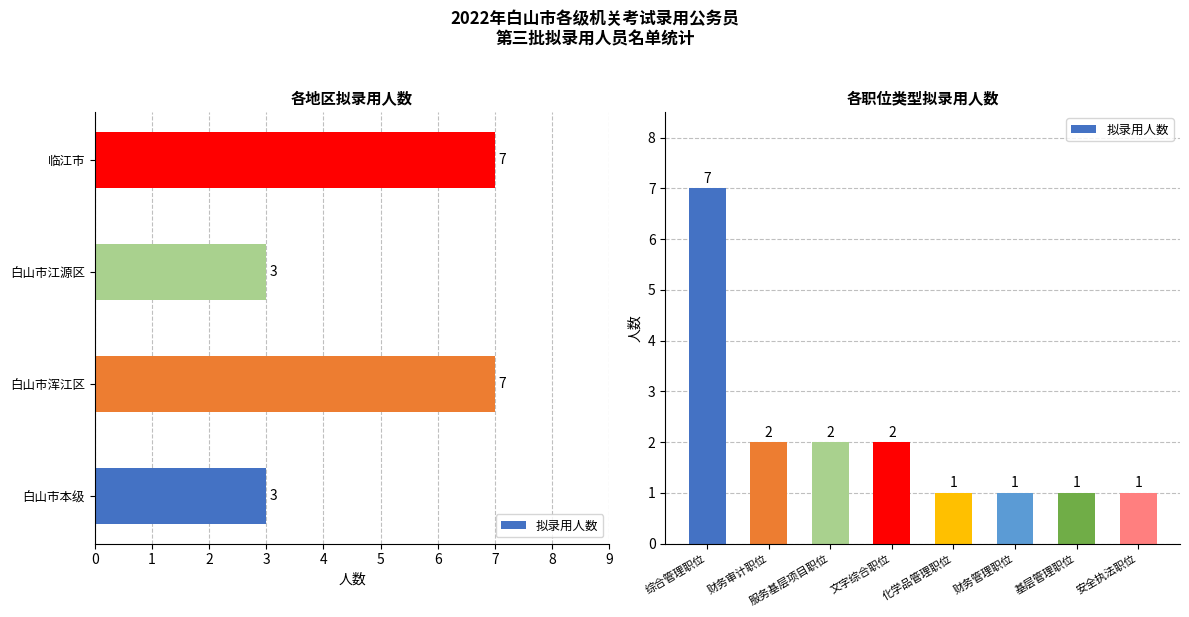

What is the difference between the maximum and minimum values?

6